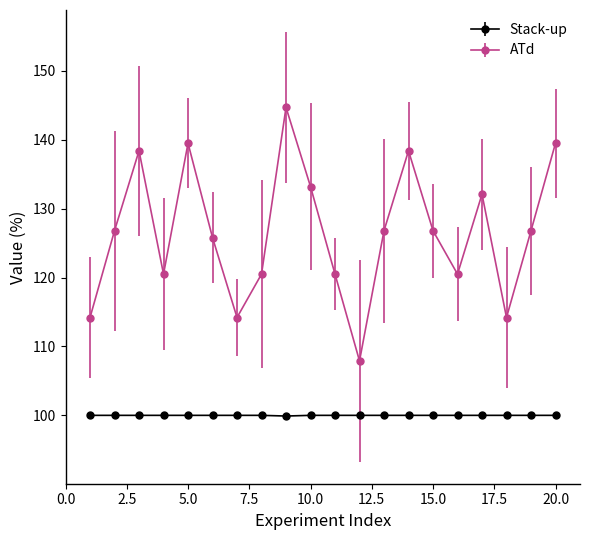

List the series in order of their overall mean, highest first.

ATd, Stack-up